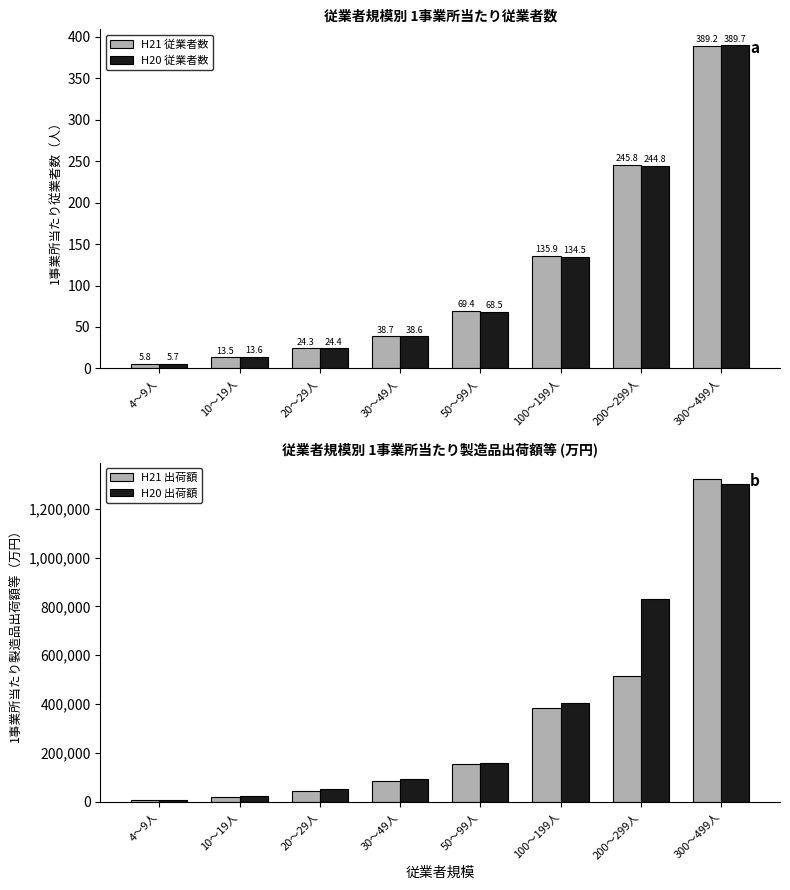

What are all the series names shown in the legend?

H21 従業者数, H20 従業者数, H21 出荷額, H20 出荷額